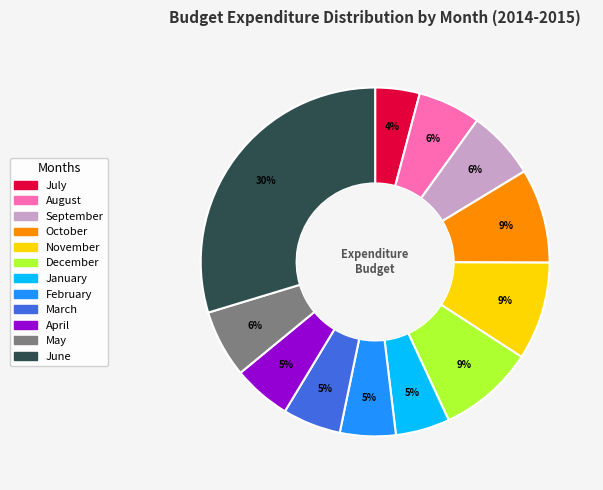

What percentage is the August slice, to the nearest percent?

6%